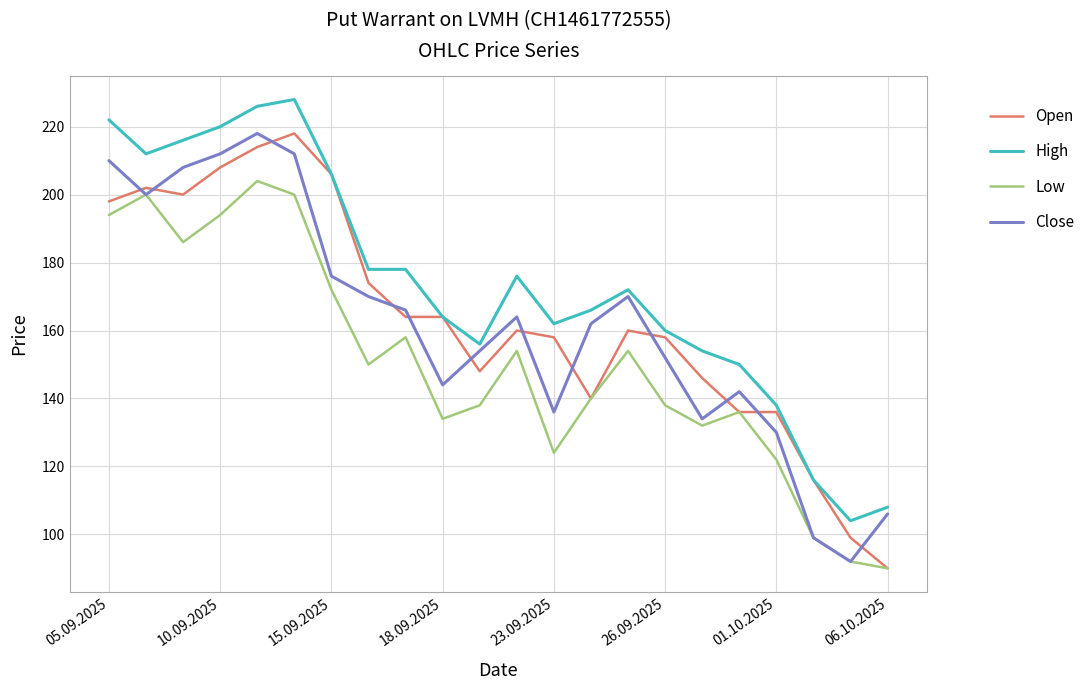

What is the lowest value of the Low series?

90